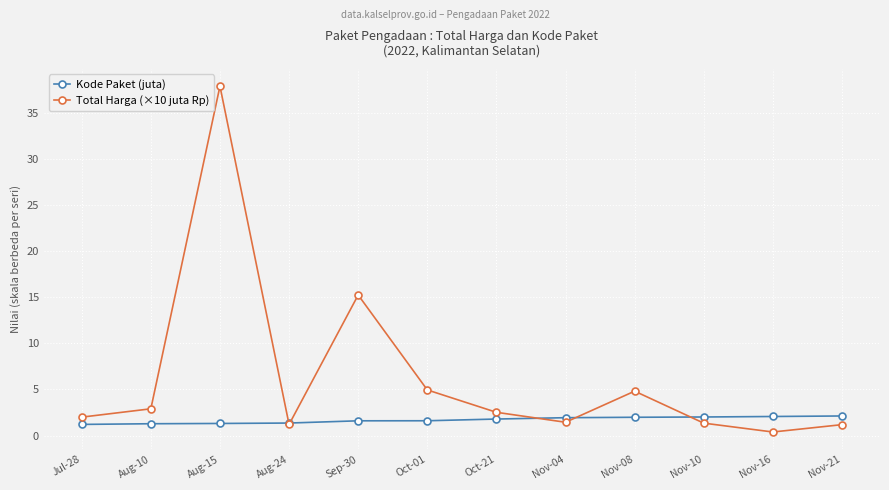

Which series ends up on top after the final intersection of Kode Paket (juta) and Total Harga (×10 juta Rp)?

Kode Paket (juta)